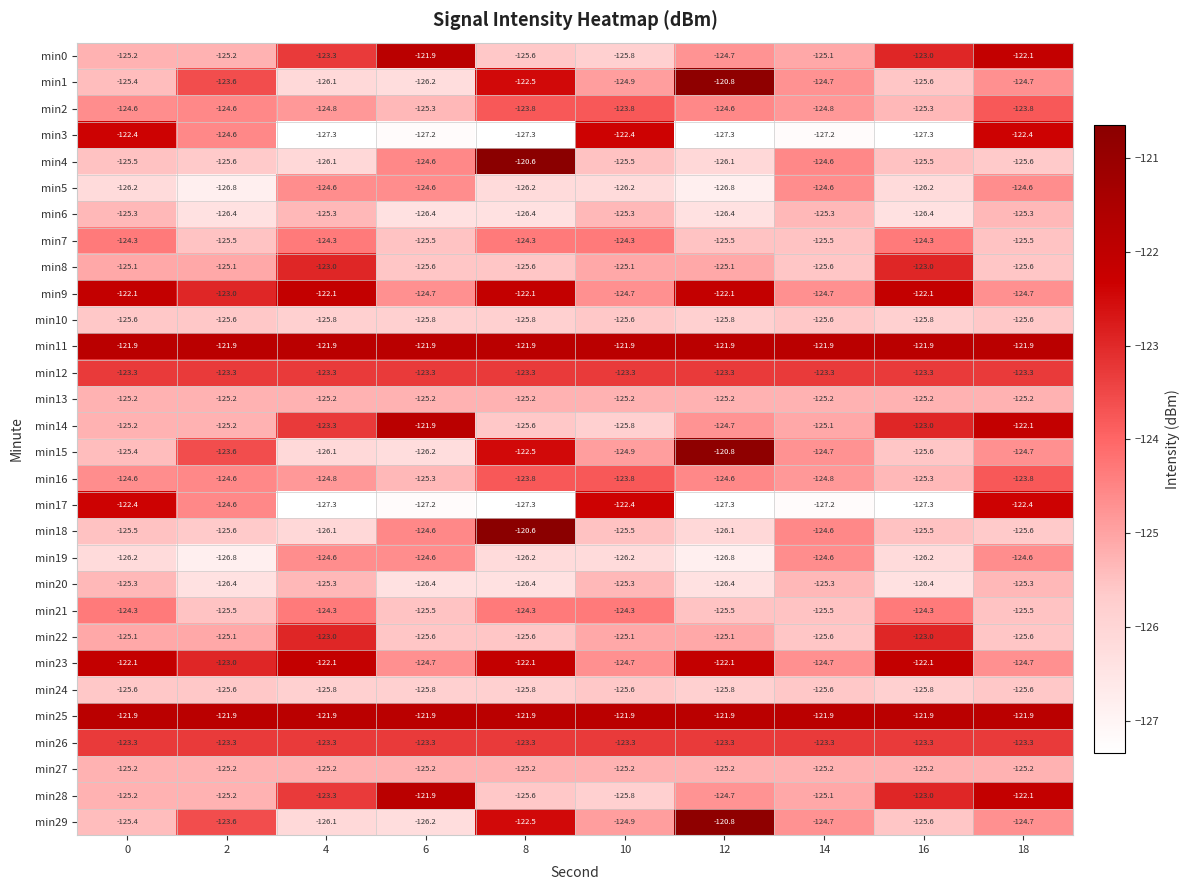

What is the smallest value displayed?

-127.3